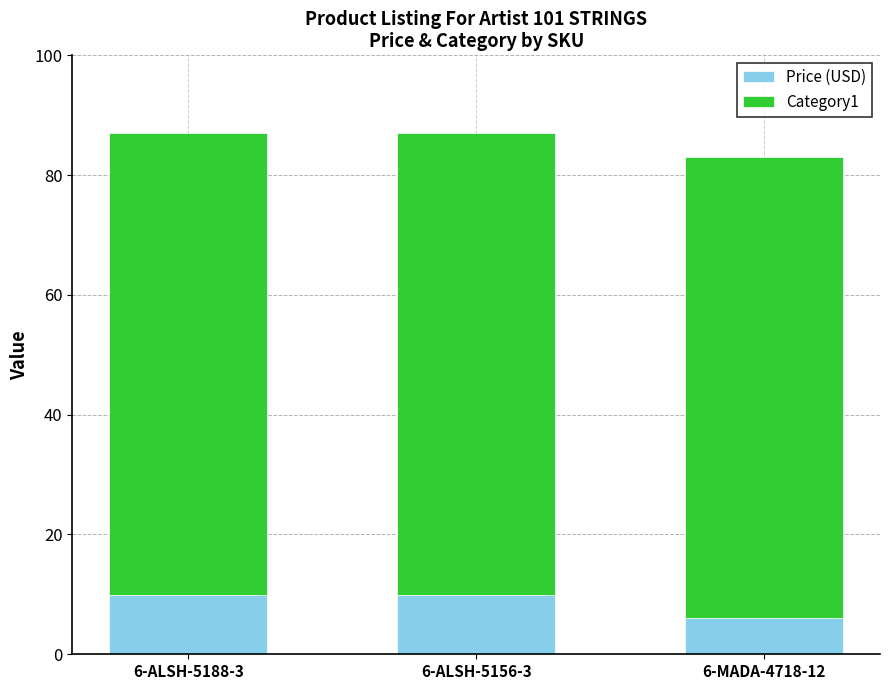

What is the total value across all series at 6-MADA-4718-12?

83.0